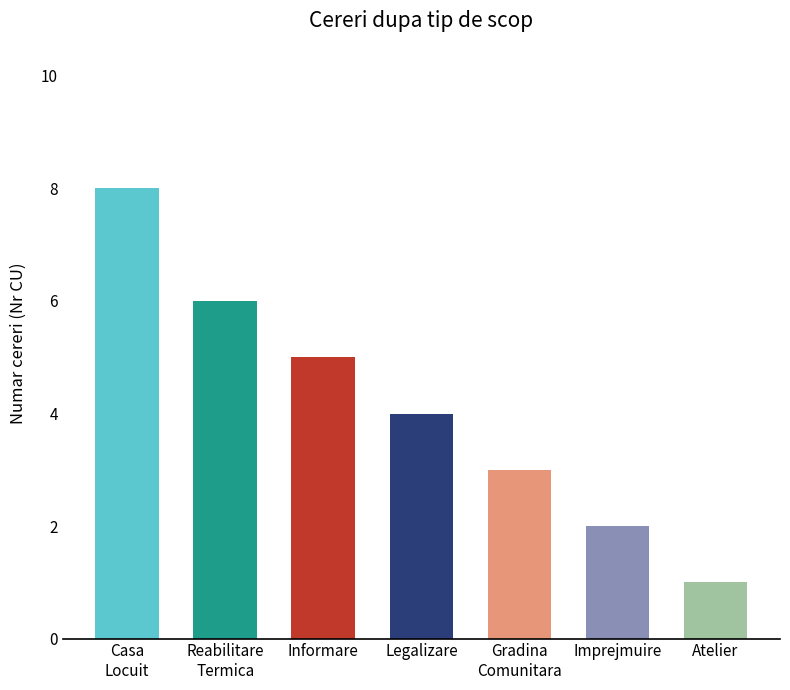

True or false: the data shows 3 at Reabilitare
Termica.

False